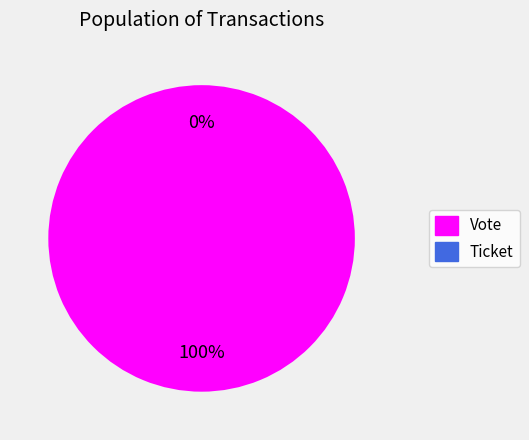

How many slices are in this pie chart?

2